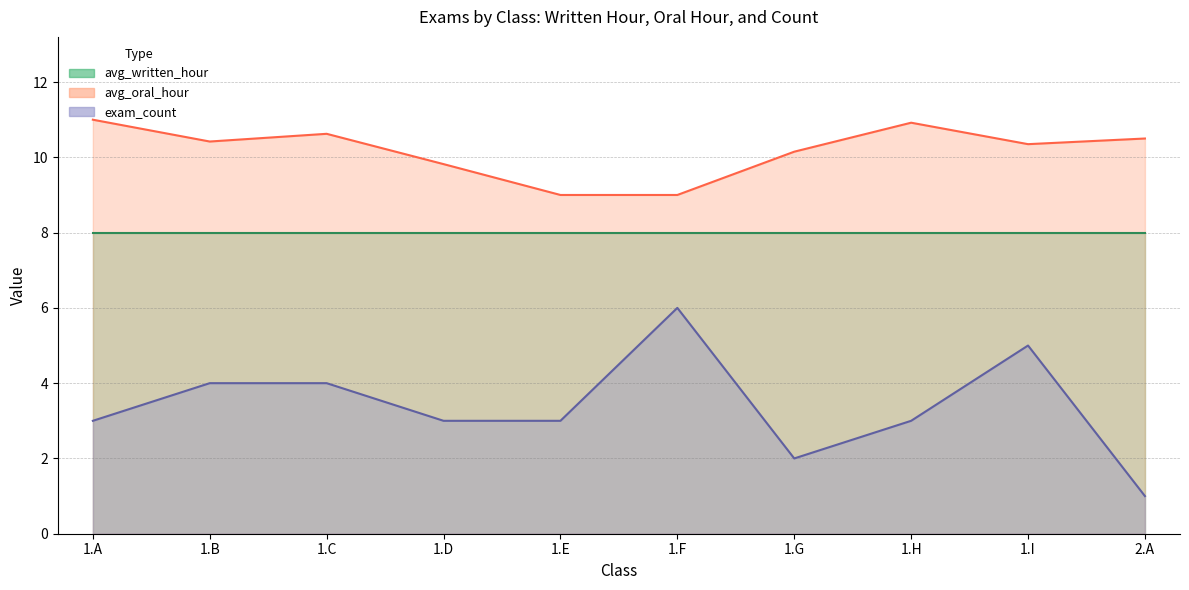

At which category does avg_oral_hour reach its first local valley?

1.B